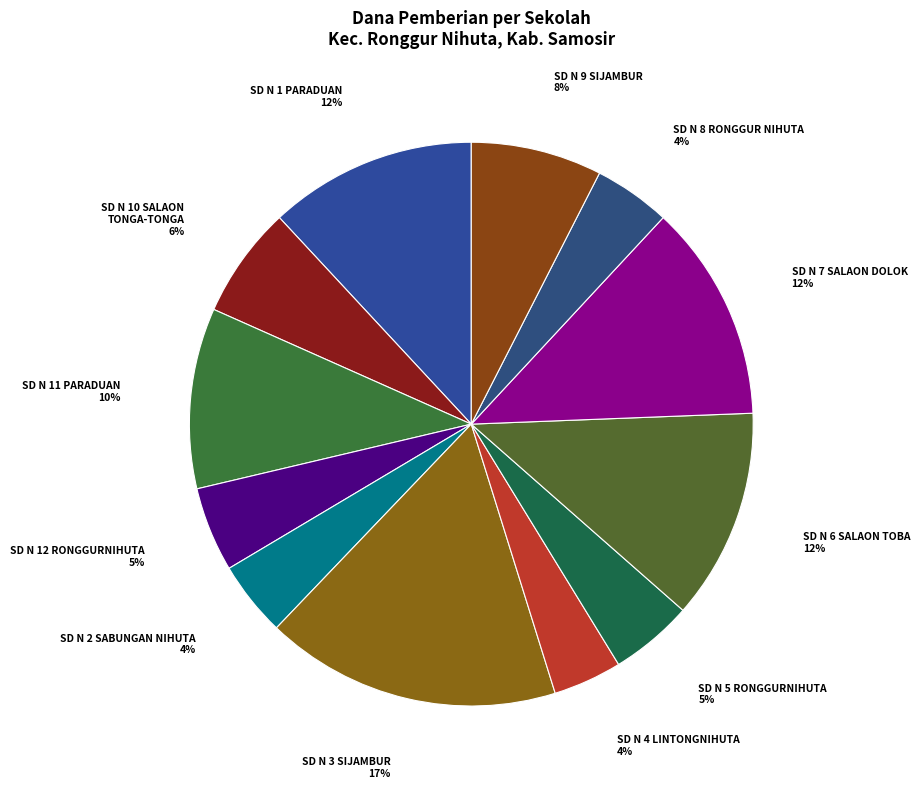

Count the number of slices in the pie.

12